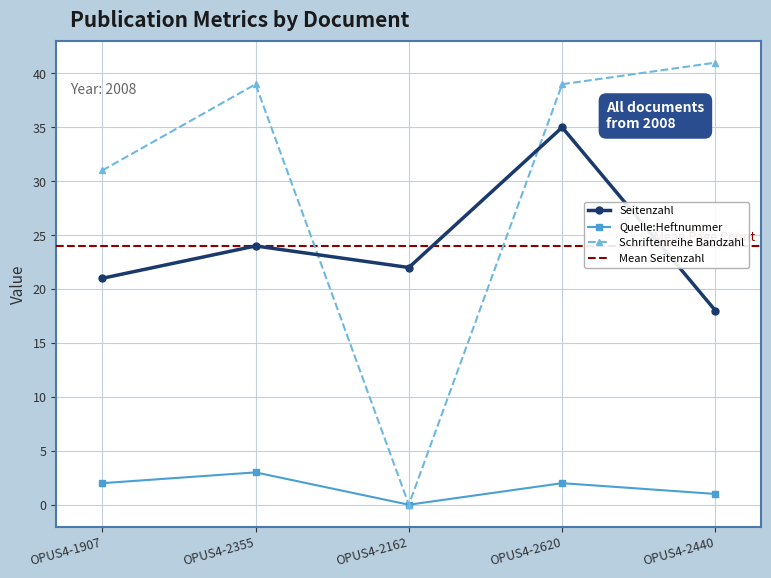

True or false: Schriftenreihe Bandzahl and Quelle:Heftnummer intersect in this chart.

False